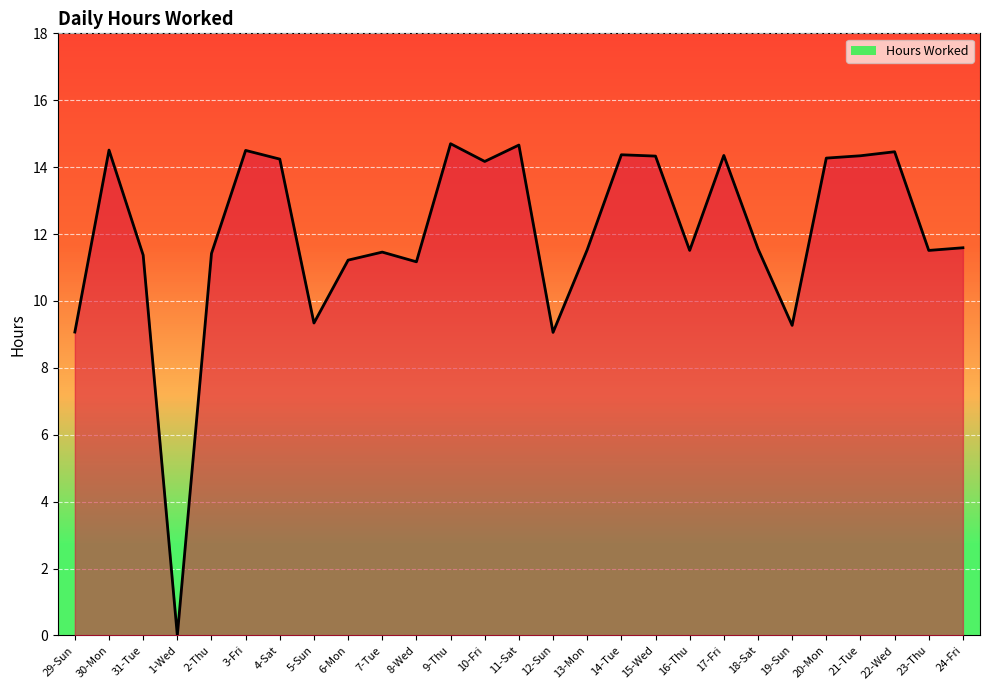

What is the greatest value displayed?

14.7